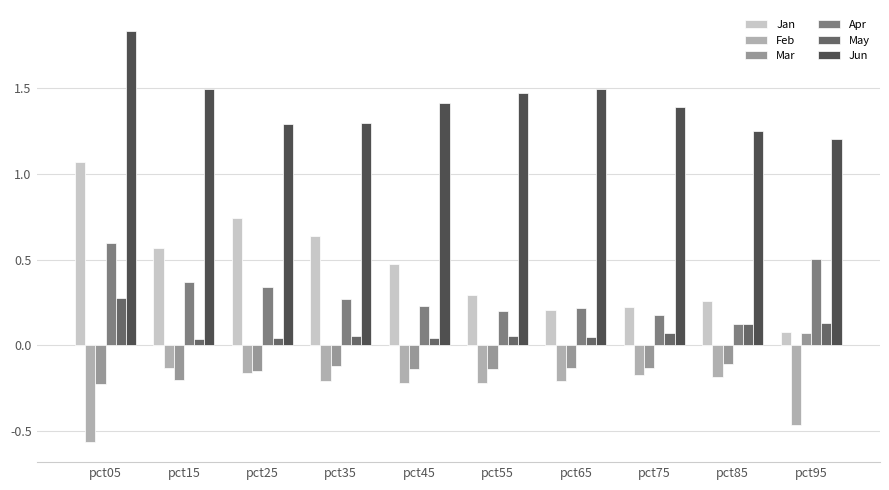

The Apr series shows 0.1 at pct65. True or false?

False